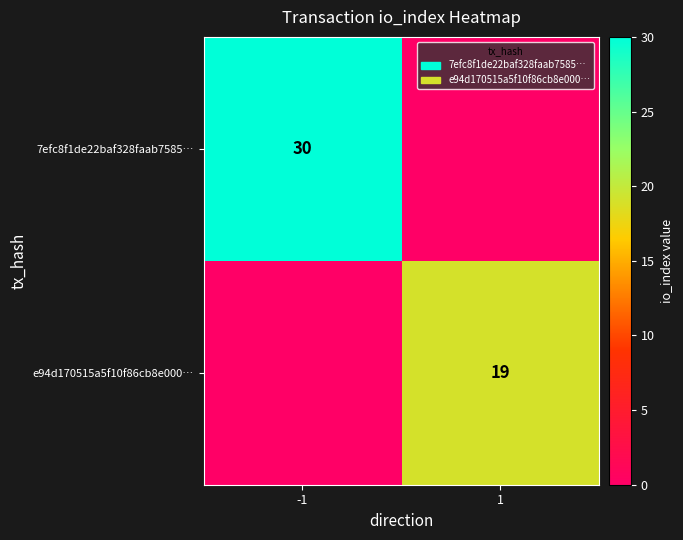

True or false: e94d170515a5f10f86cb8e000… has a value of 19 at 1.

True